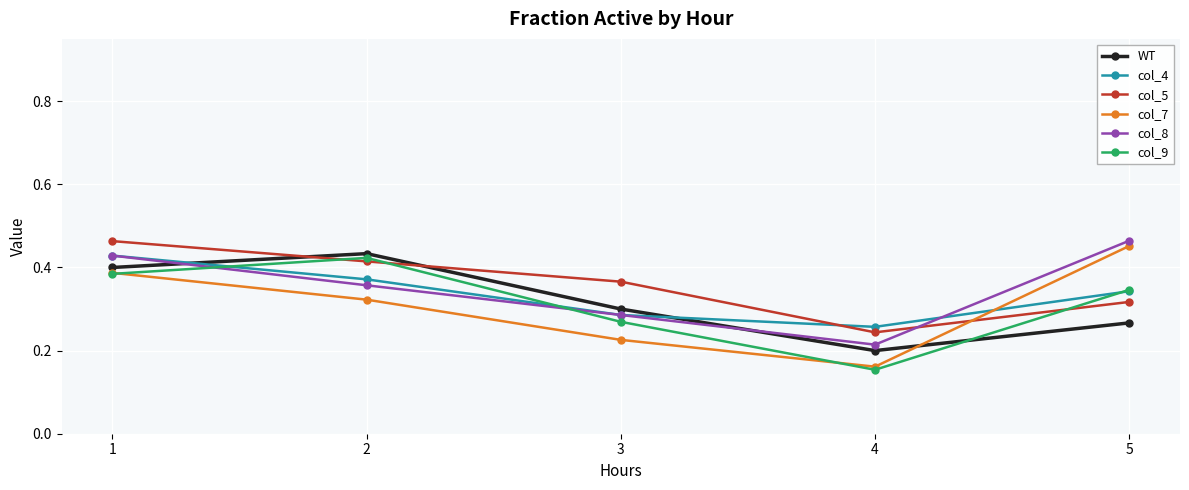

Is it true that WT equals 0.2 at 5?

False